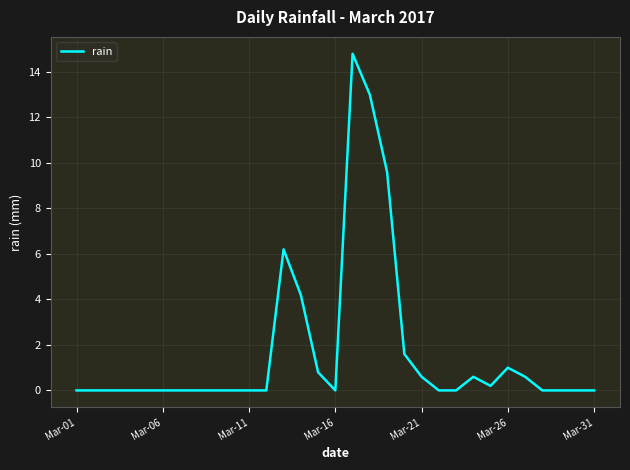

What is the difference between the maximum and minimum values?

14.8